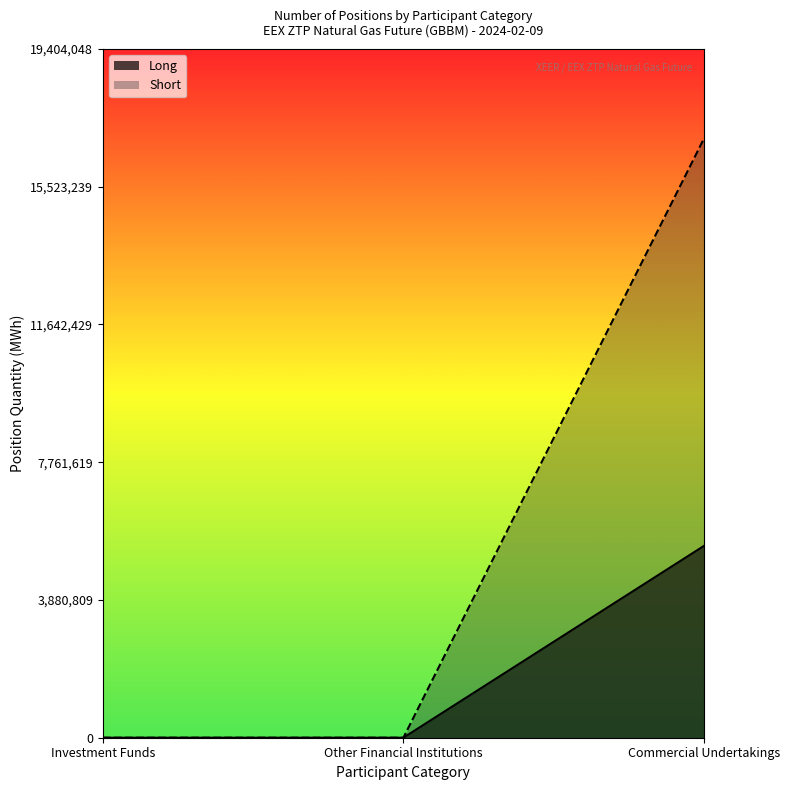

The Long series shows 0 at Investment Funds. True or false?

True